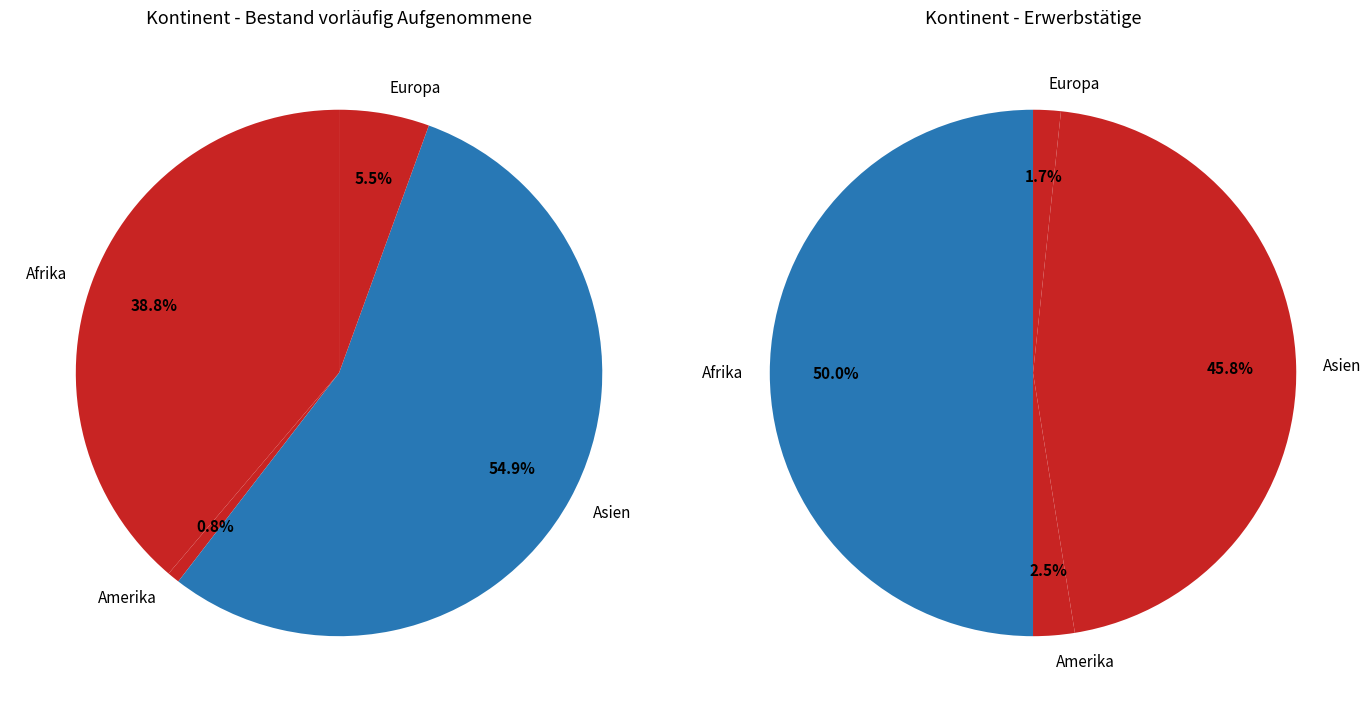

To the nearest percent, what is the combined percentage of Asien and Europa?

60%